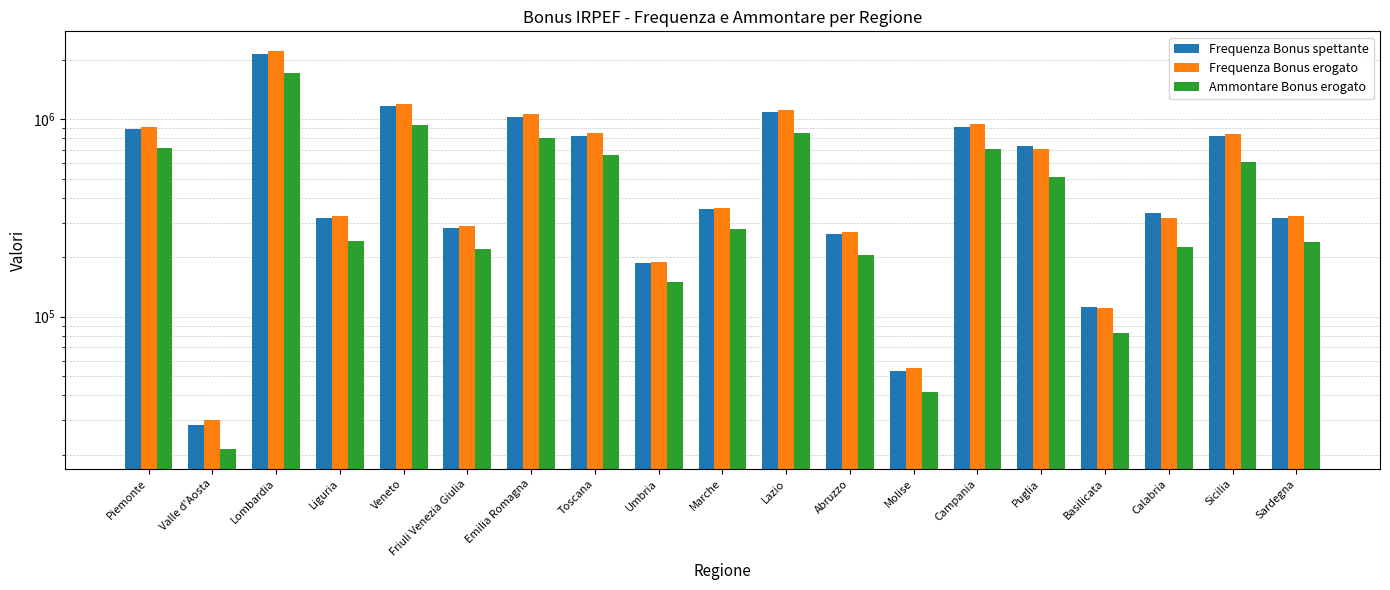

At which category does the chart reach its peak across all series?

Lombardia